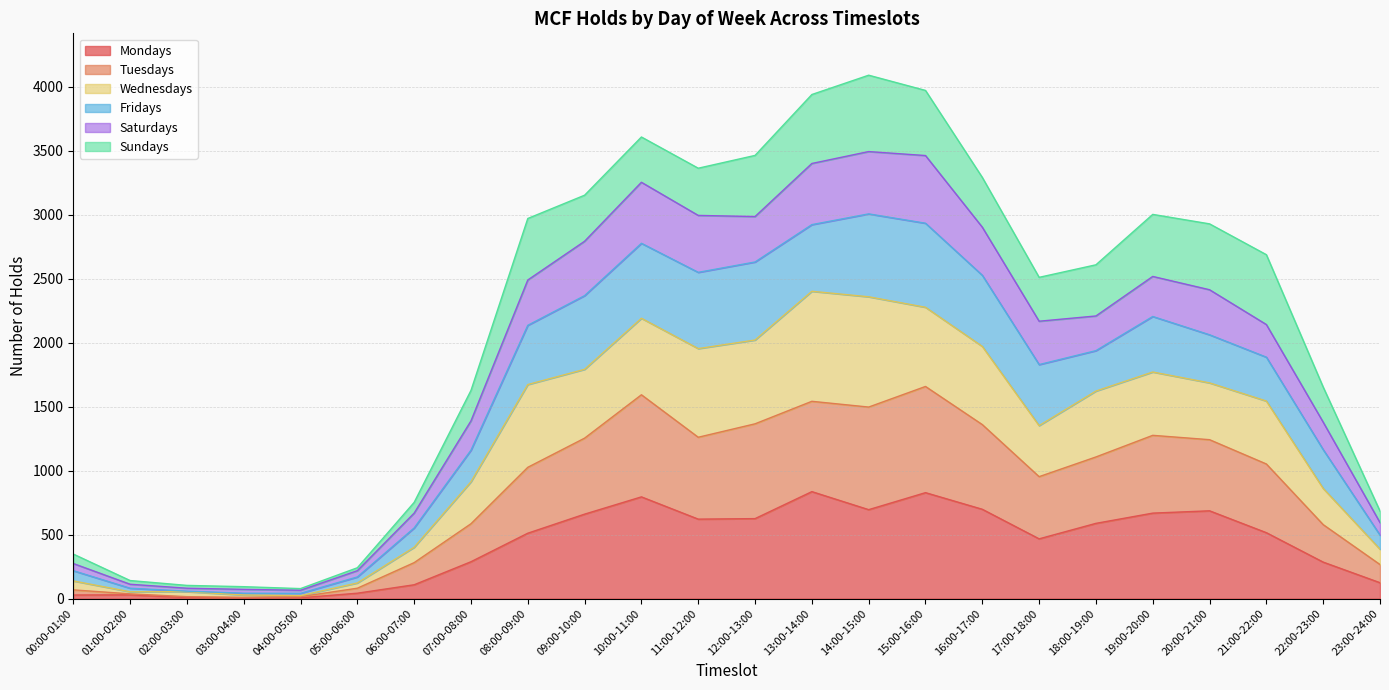

The Tuesdays series shows 2572 at 10:00-11:00. True or false?

False